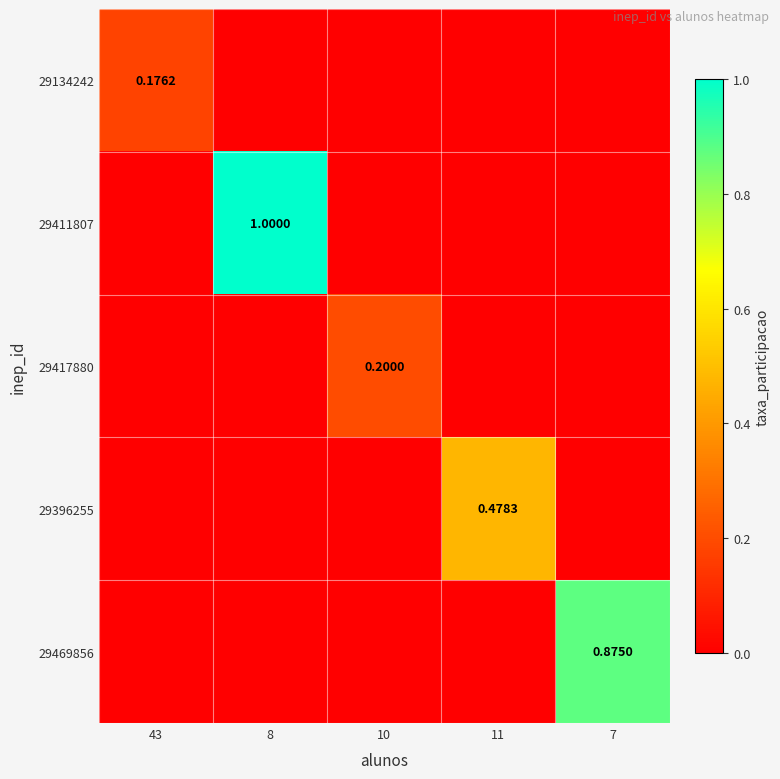

What is the spread (max minus min) of values at 11?

0.5